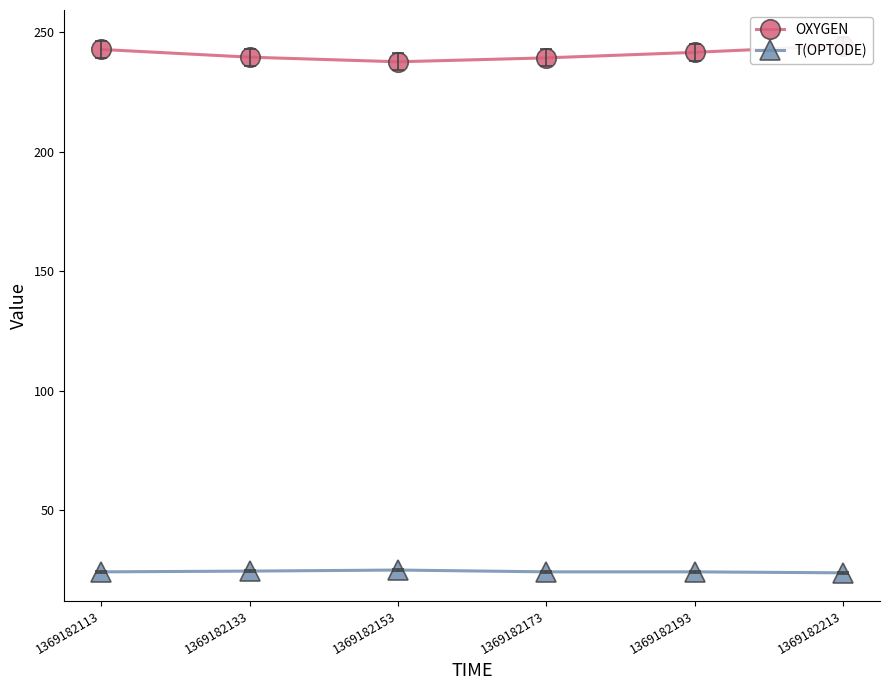

What is the difference between the OXYGEN values at 1369182153 and 1369182113?

5.2